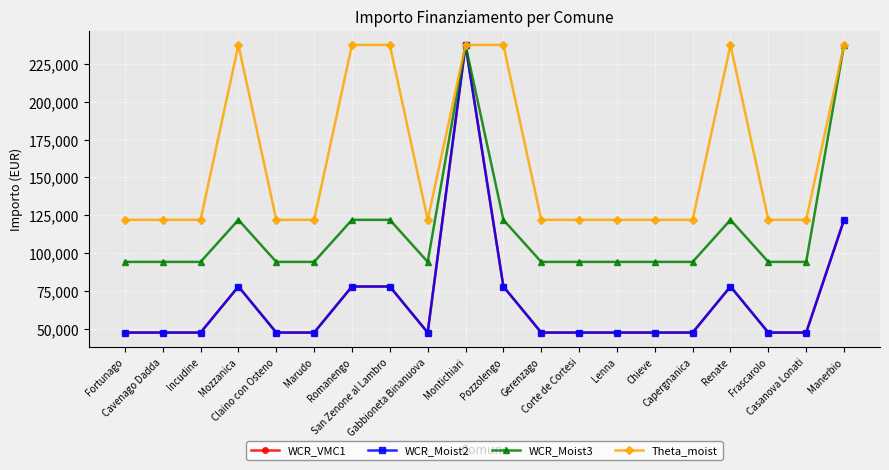

What is the lowest value of the Theta_moist series?

121992